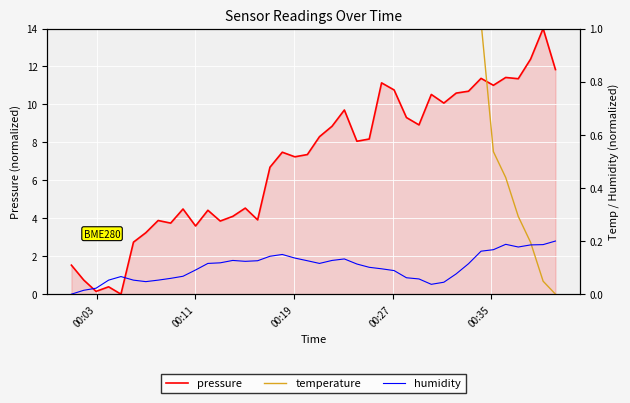

What is the sum of all temperature values?

52.8